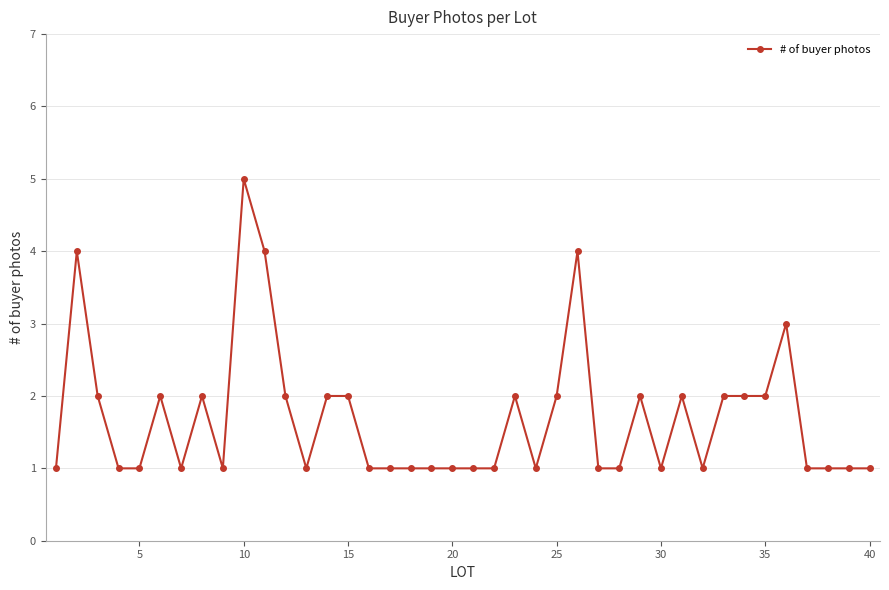

What is the value of the 30th point from the left?

1